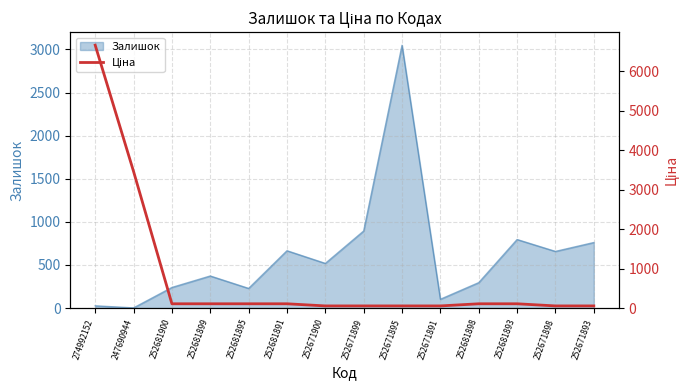

The Залишок series shows 487 at 252681898. True or false?

False